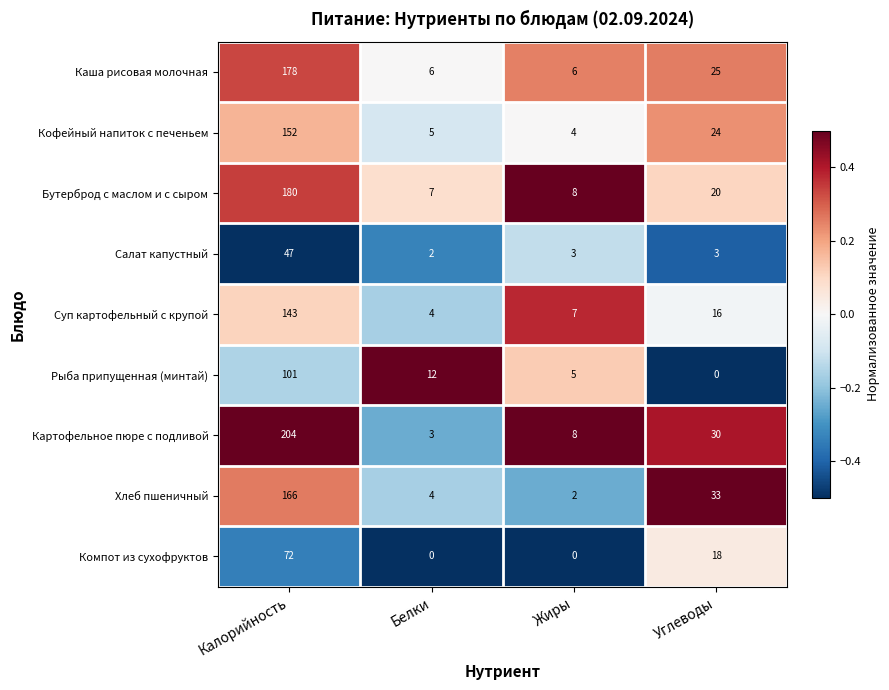

What is the difference between the second highest and second lowest values in the Суп картофельный с крупой series?

9